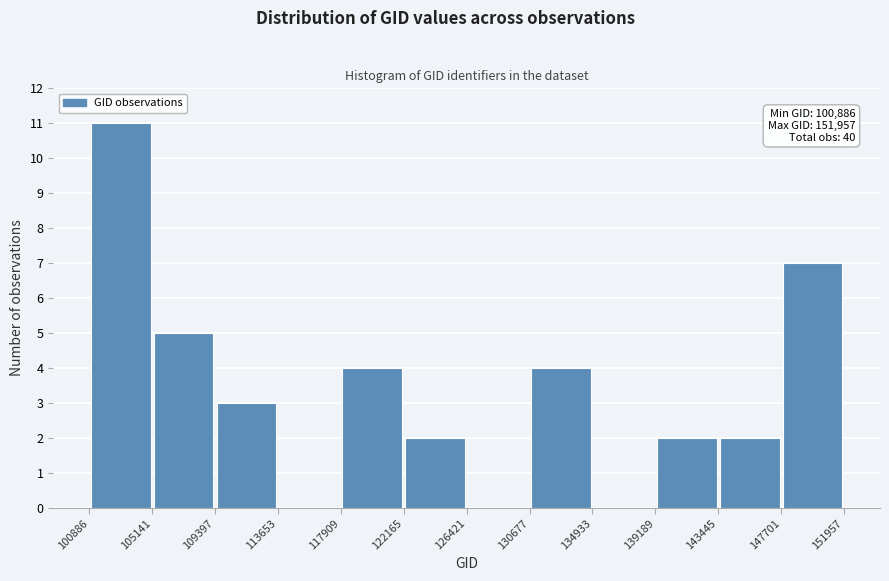

Over which range of the x-axis is the bar tallest?

100886 to 105141